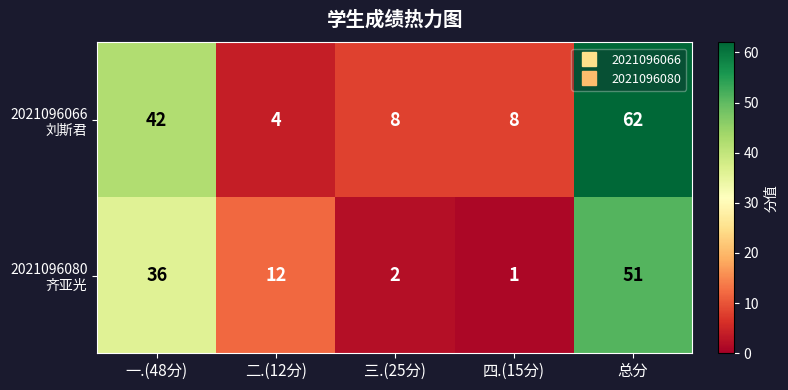

What is the greatest value displayed?

62